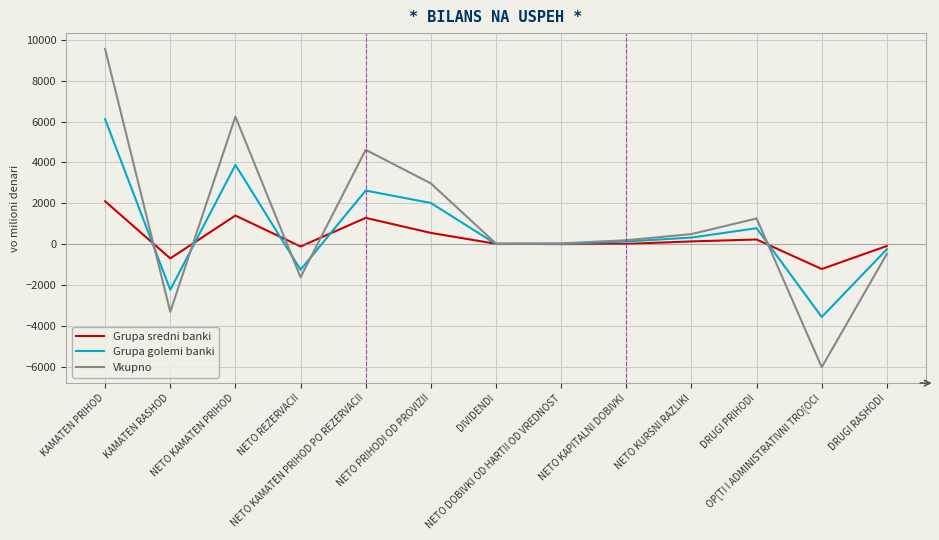

What is the difference between the highest and lowest values at NETO KAMATEN PRIHOD?

4842